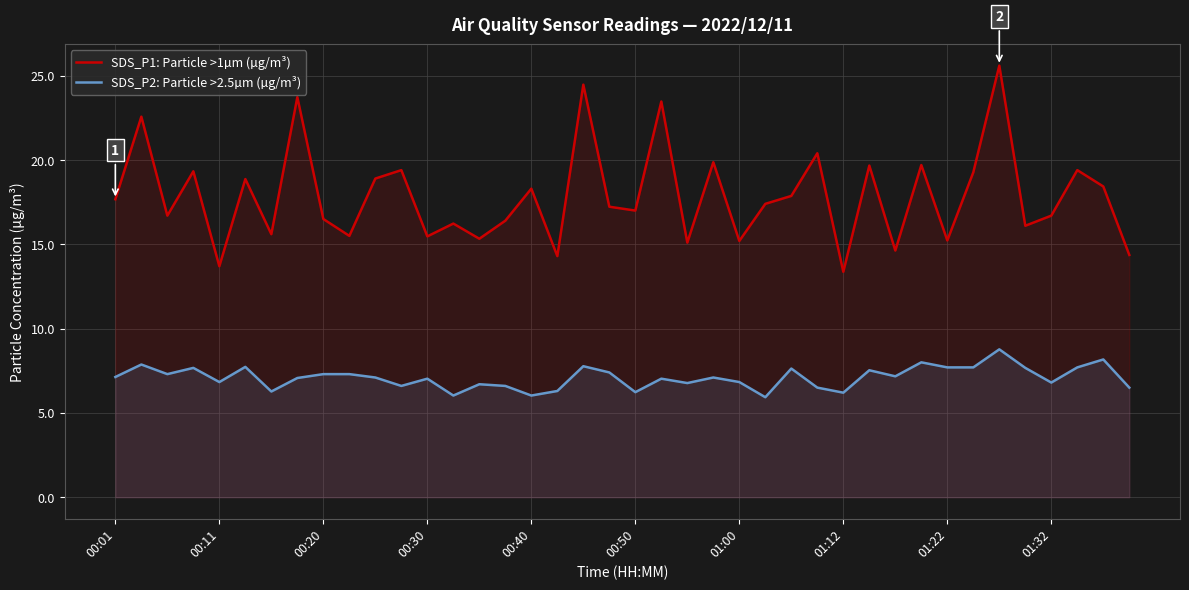

What is the approximate value of SDS_P1: Particle >1µm (µg/m³) at 00:50?

17.0